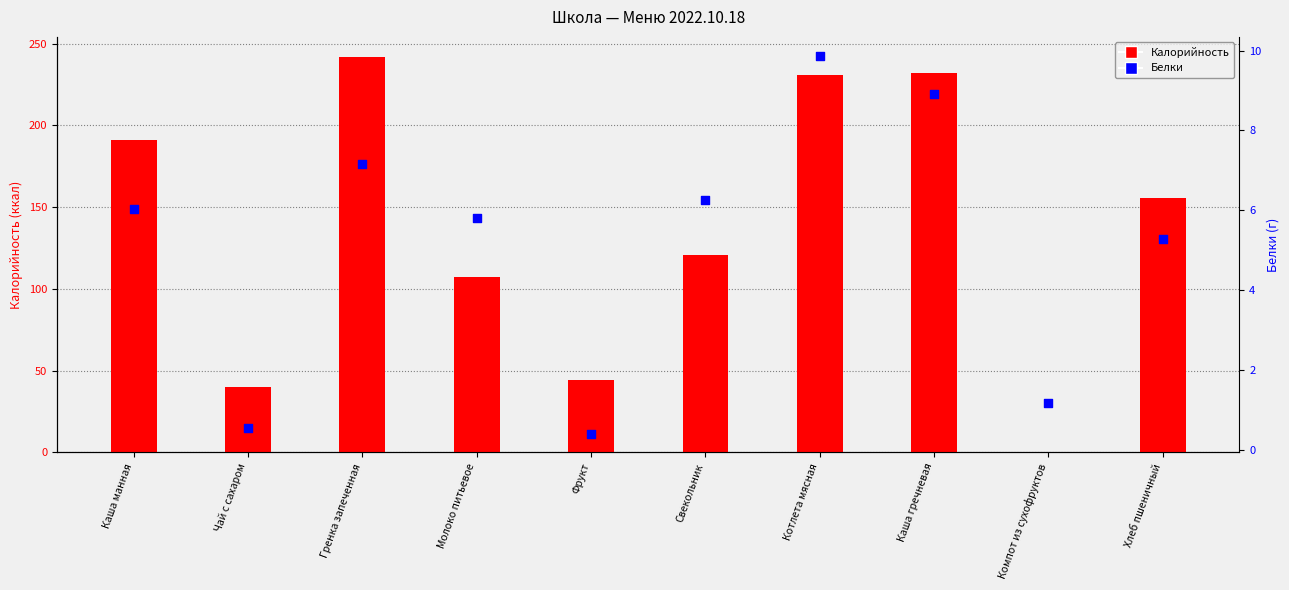

Which series reaches the maximum Y coordinate?

Калорийность